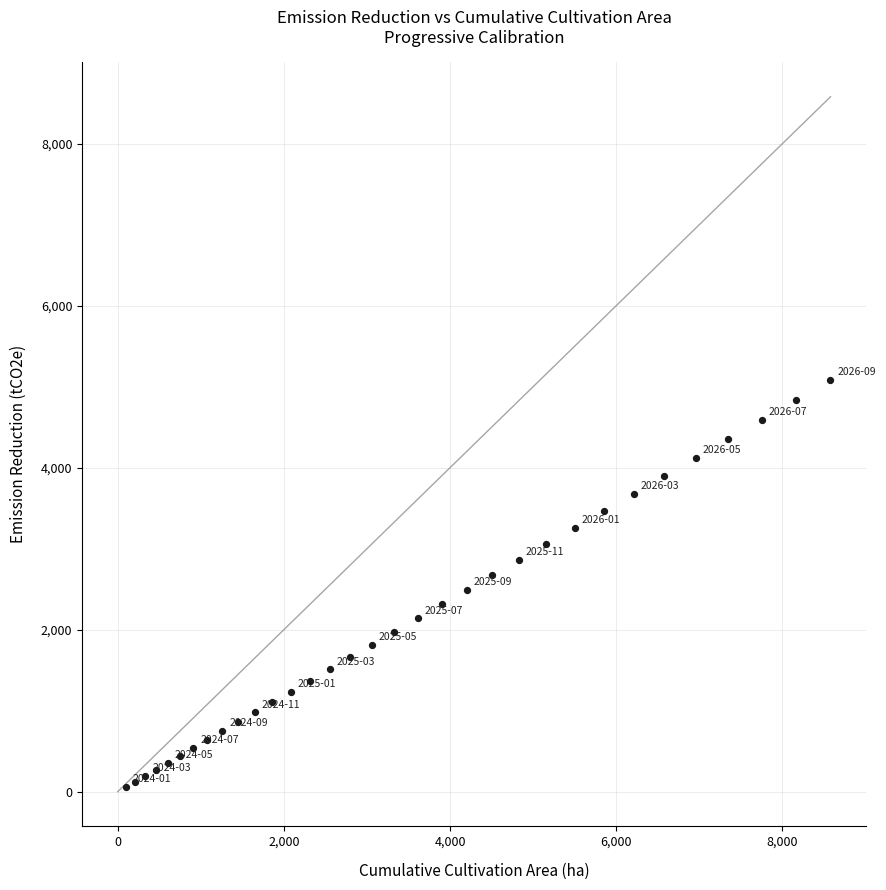

What is the range of X values (max minus min)?

8480.0